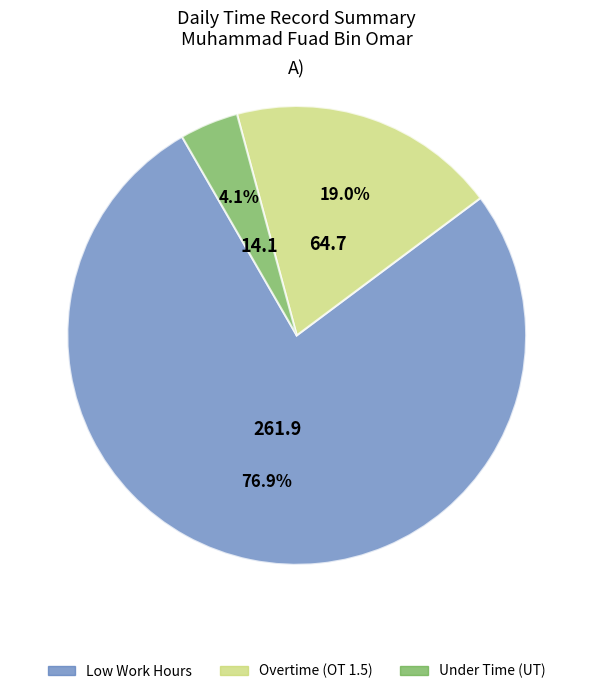

To the nearest percent, what is the average slice percentage?

33%